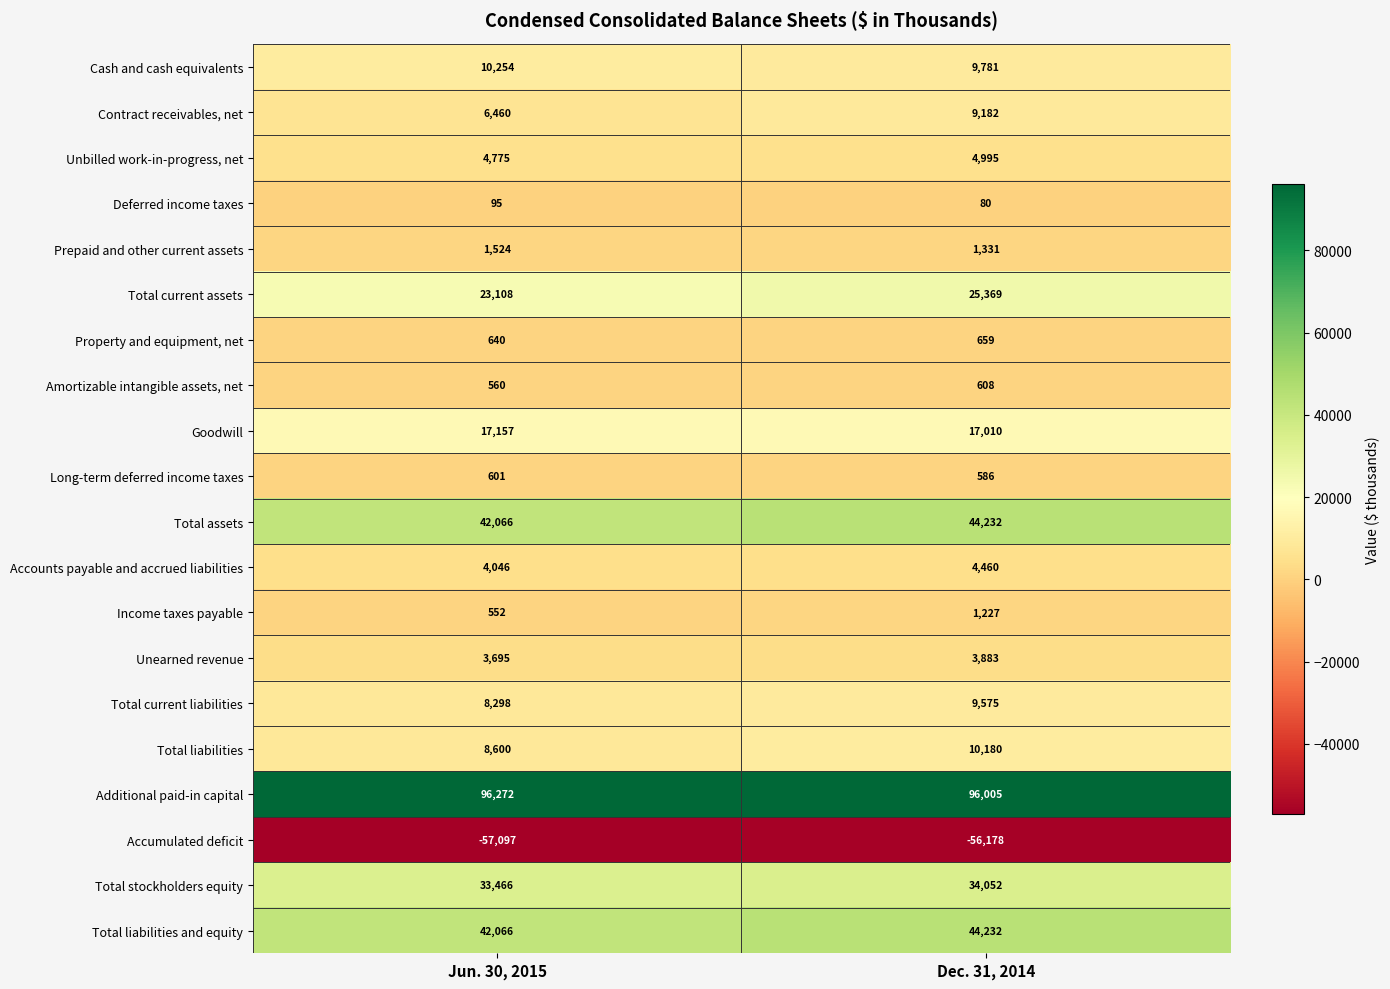

The value of Goodwill at Dec. 31, 2014 is 24106. True or false?

False